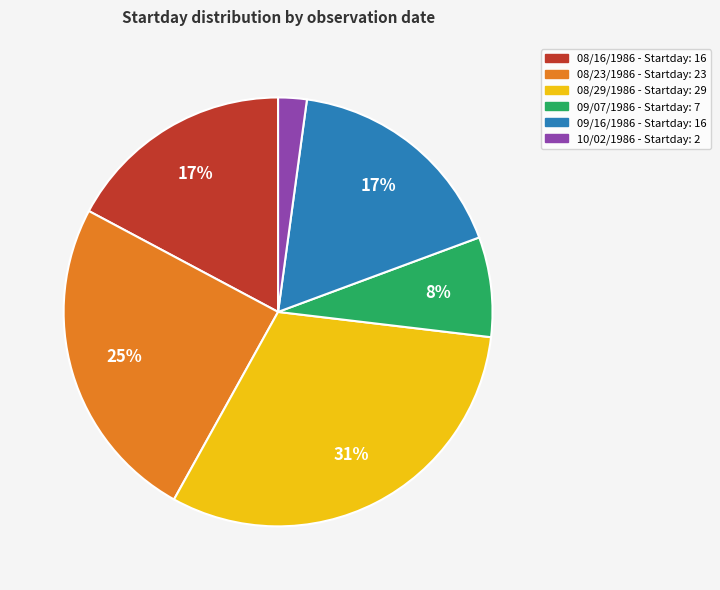

To the nearest percent, what percentage of the pie is 08/16?

17%